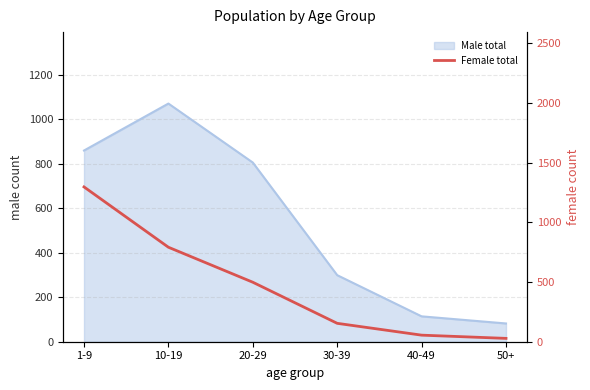

The chart shows a value of 1296 at 1-9. True or false?

True